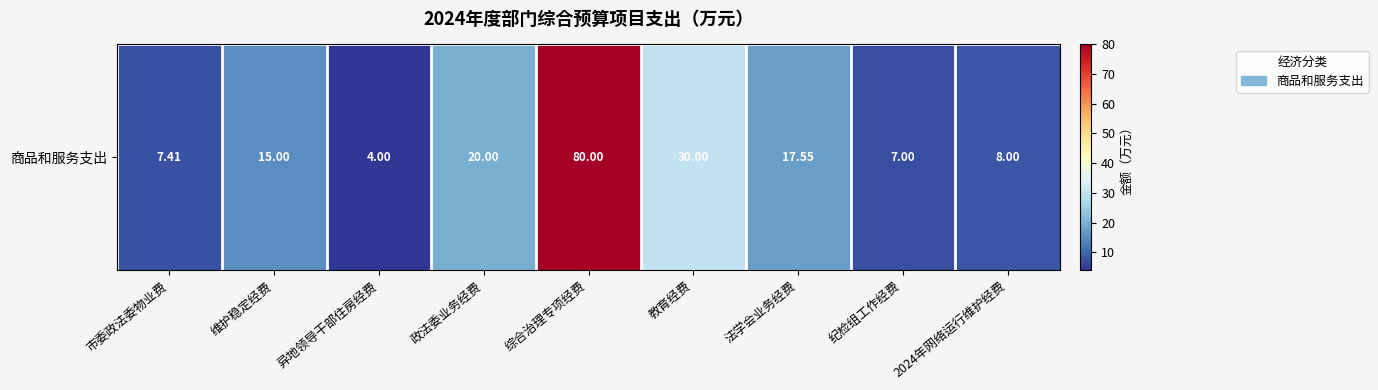

What is the minimum value shown in the chart?

4.0